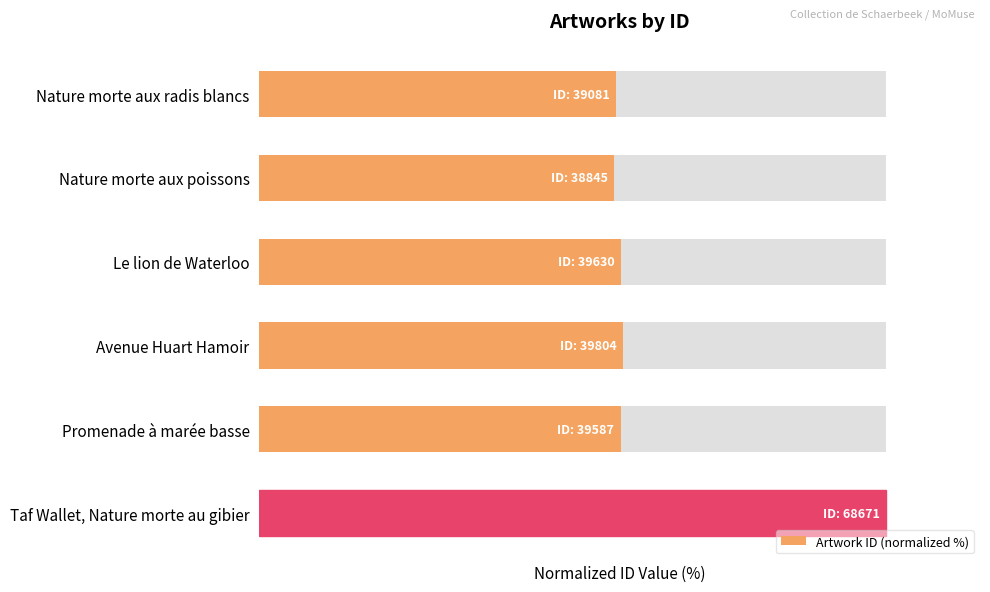

Does the chart contain any negative values?

No